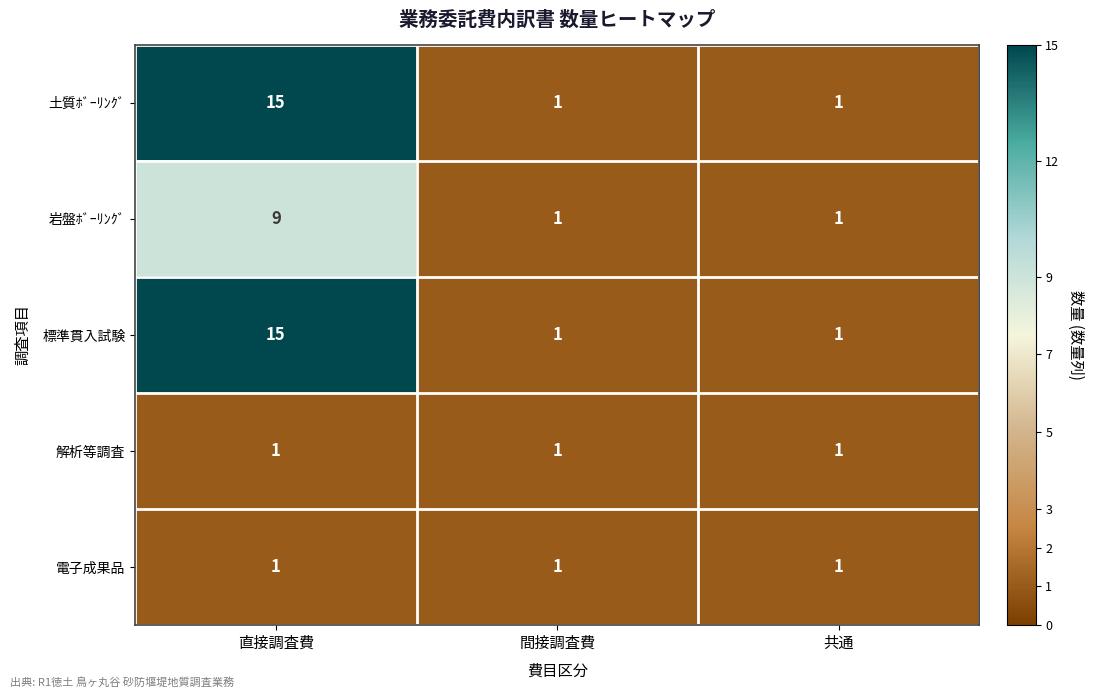

What is the spread (max minus min) of values at 直接調査費?

14